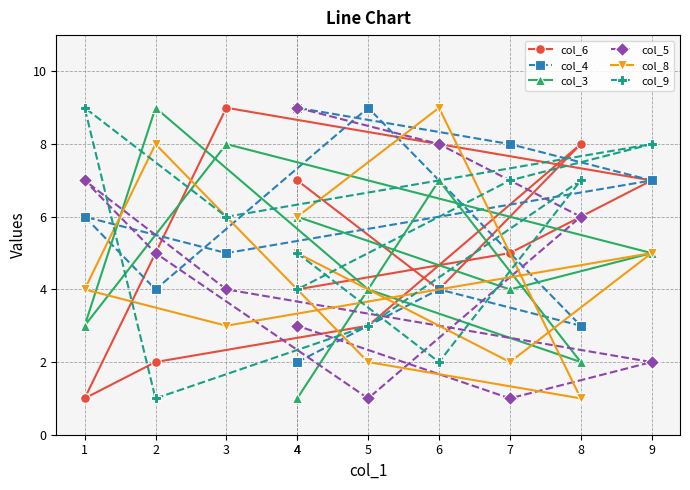

True or false: col_4 has a value of 6 at 1.

True